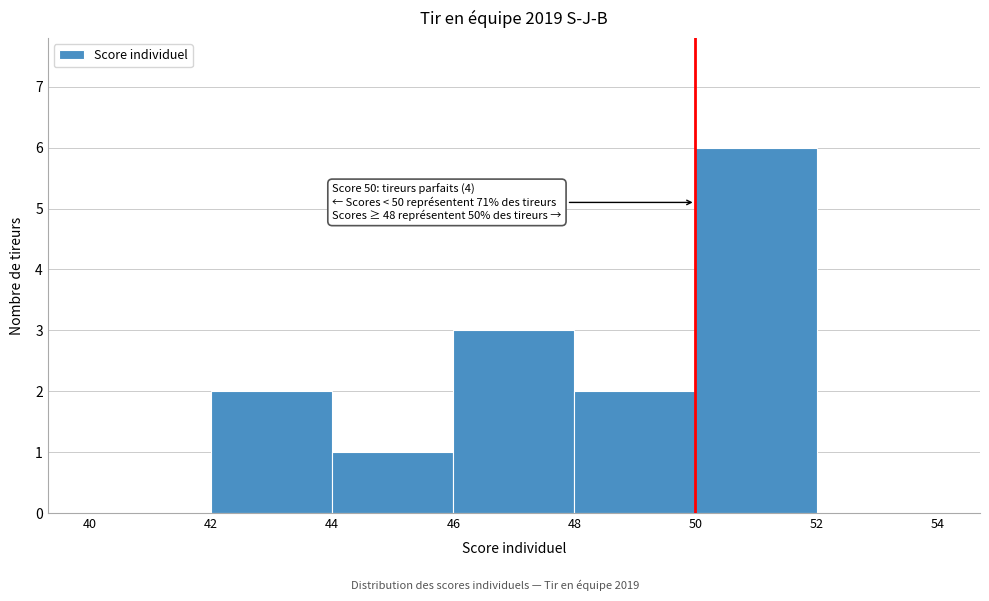

Over which range of the x-axis is the bar tallest?

50 to 52